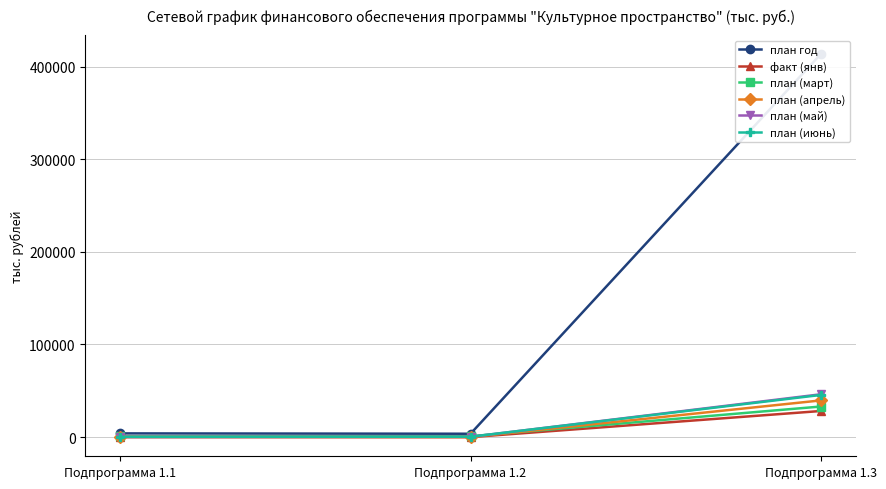

Reading right to left, extract all data points from this chart.

план год: Подпрограмма 1.3=413311.0	Подпрограмма 1.2=3658.3	Подпрограмма 1.1=4031.9
факт (янв): Подпрограмма 1.3=28193.3	Подпрограмма 1.2=0.0	Подпрограмма 1.1=0.0
план (март): Подпрограмма 1.3=33023.7	Подпрограмма 1.2=956.1	Подпрограмма 1.1=749.9
план (апрель): Подпрограмма 1.3=39617.9	Подпрограмма 1.2=102.9	Подпрограмма 1.1=344.3
план (май): Подпрограмма 1.3=46228.7	Подпрограмма 1.2=338.4	Подпрограмма 1.1=230.1
план (июнь): Подпрограмма 1.3=45503.7	Подпрограмма 1.2=424.9	Подпрограмма 1.1=306.5